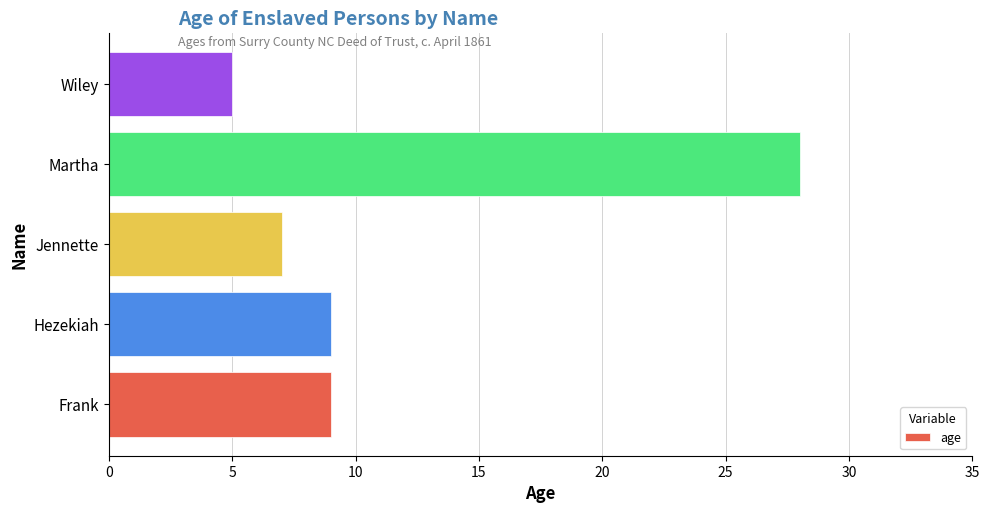

What is the change in value from Hezekiah to Martha?

+19